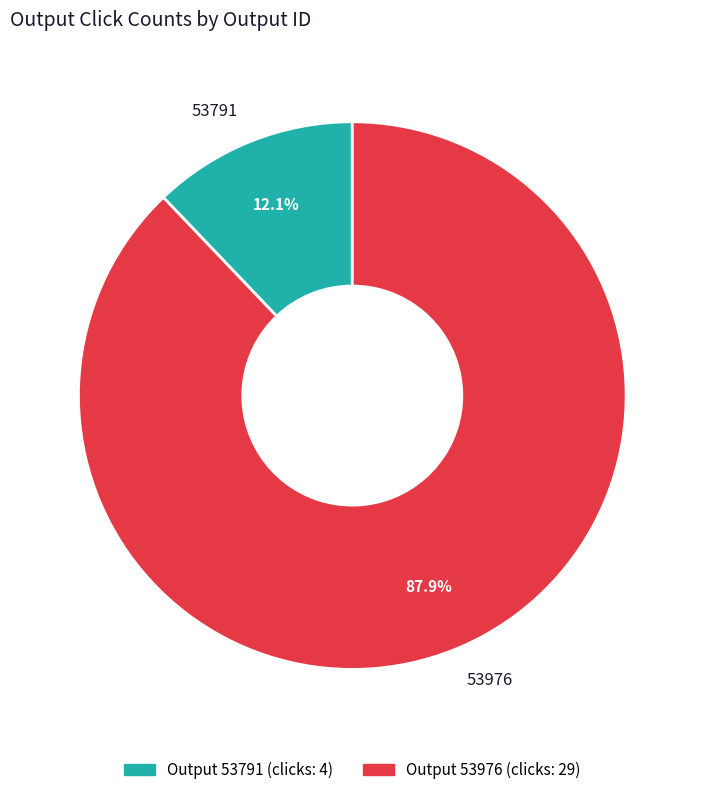

To the nearest percent, what is the average slice percentage?

50%